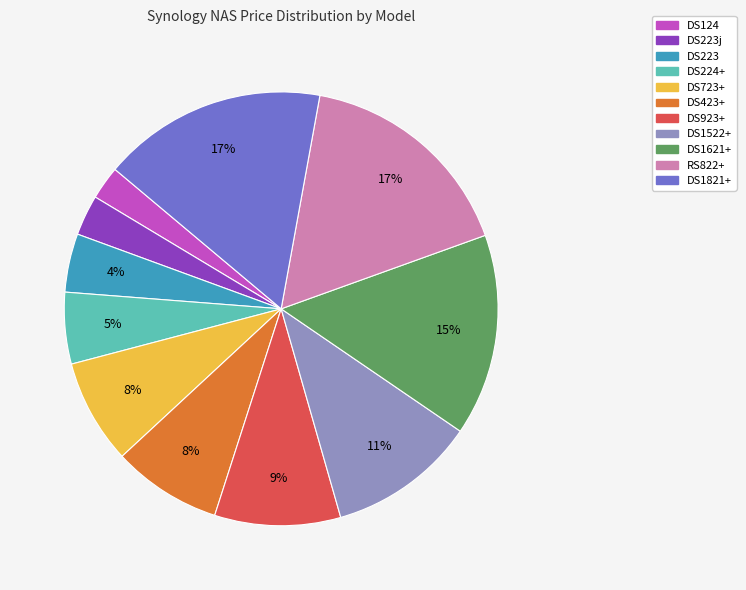

Is there any slice that represents more than half of the pie?

No